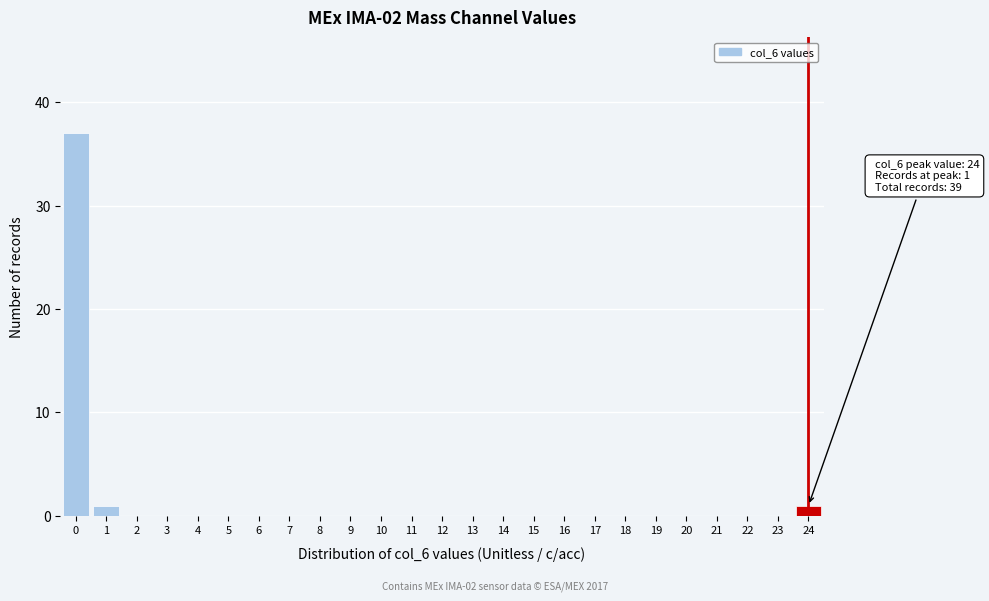

Reading left to right, extract all data points from this chart.

0=37	1=1	2=0	3=0	4=0	5=0	6=0	7=0	8=0	9=0	10=0	11=0	12=0	13=0	14=0	15=0	16=0	17=0	18=0	19=0	20=0	21=0	22=0	23=0	24=1